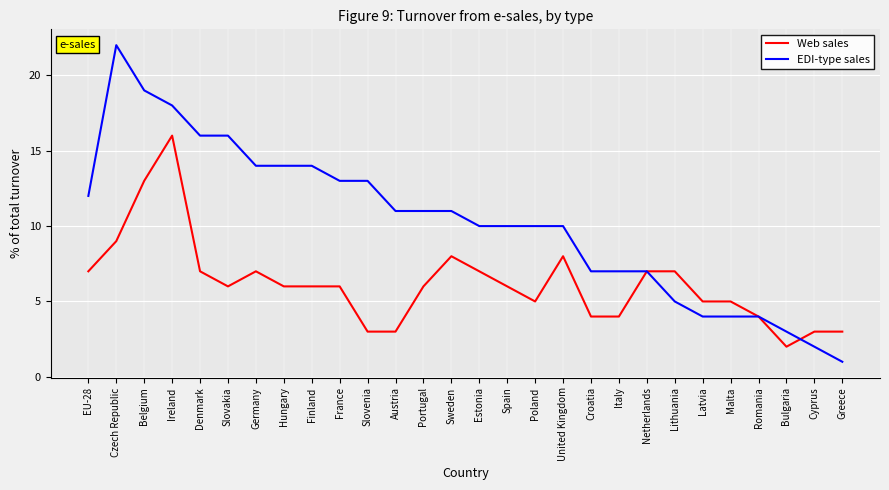

Reading left to right, what are all the values shown in this chart?

Web sales: EU-28=7	Czech Republic=9	Belgium=13	Ireland=16	Denmark=7	Slovakia=6	Germany=7	Hungary=6	Finland=6	France=6	Slovenia=3	Austria=3	Portugal=6	Sweden=8	Estonia=7	Spain=6	Poland=5	United Kingdom=8	Croatia=4	Italy=4	Netherlands=7	Lithuania=7	Latvia=5	Malta=5	Romania=4	Bulgaria=2	Cyprus=3	Greece=3
EDI-type sales: EU-28=12	Czech Republic=22	Belgium=19	Ireland=18	Denmark=16	Slovakia=16	Germany=14	Hungary=14	Finland=14	France=13	Slovenia=13	Austria=11	Portugal=11	Sweden=11	Estonia=10	Spain=10	Poland=10	United Kingdom=10	Croatia=7	Italy=7	Netherlands=7	Lithuania=5	Latvia=4	Malta=4	Romania=4	Bulgaria=3	Cyprus=2	Greece=1